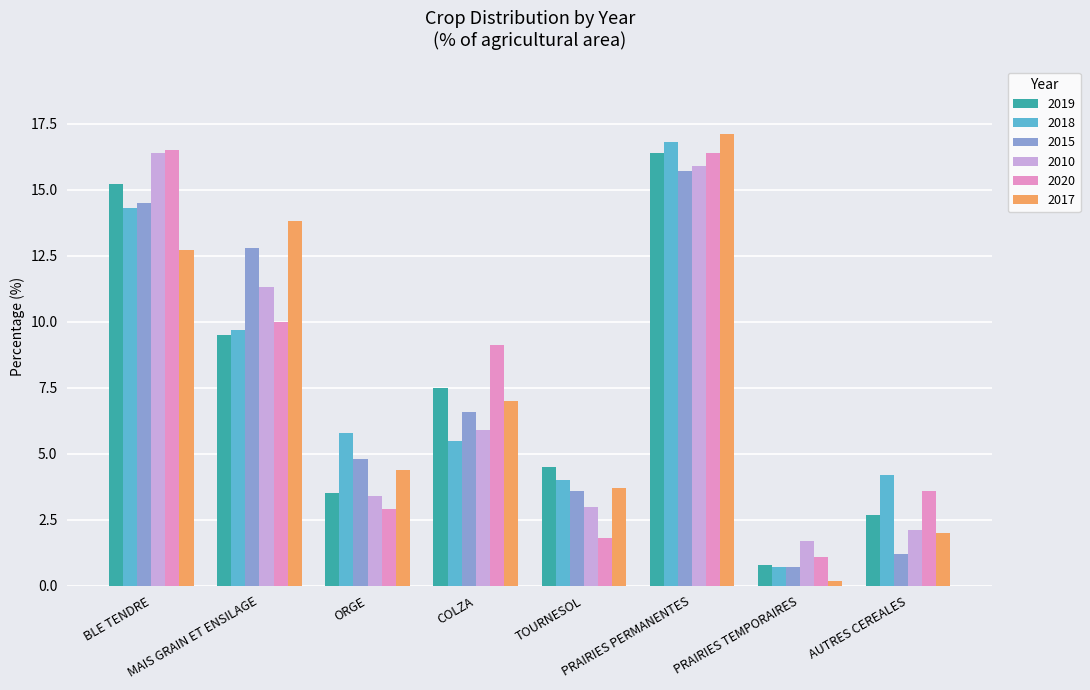

What is the difference between the maximum and minimum values in the 2018 series?

16.1